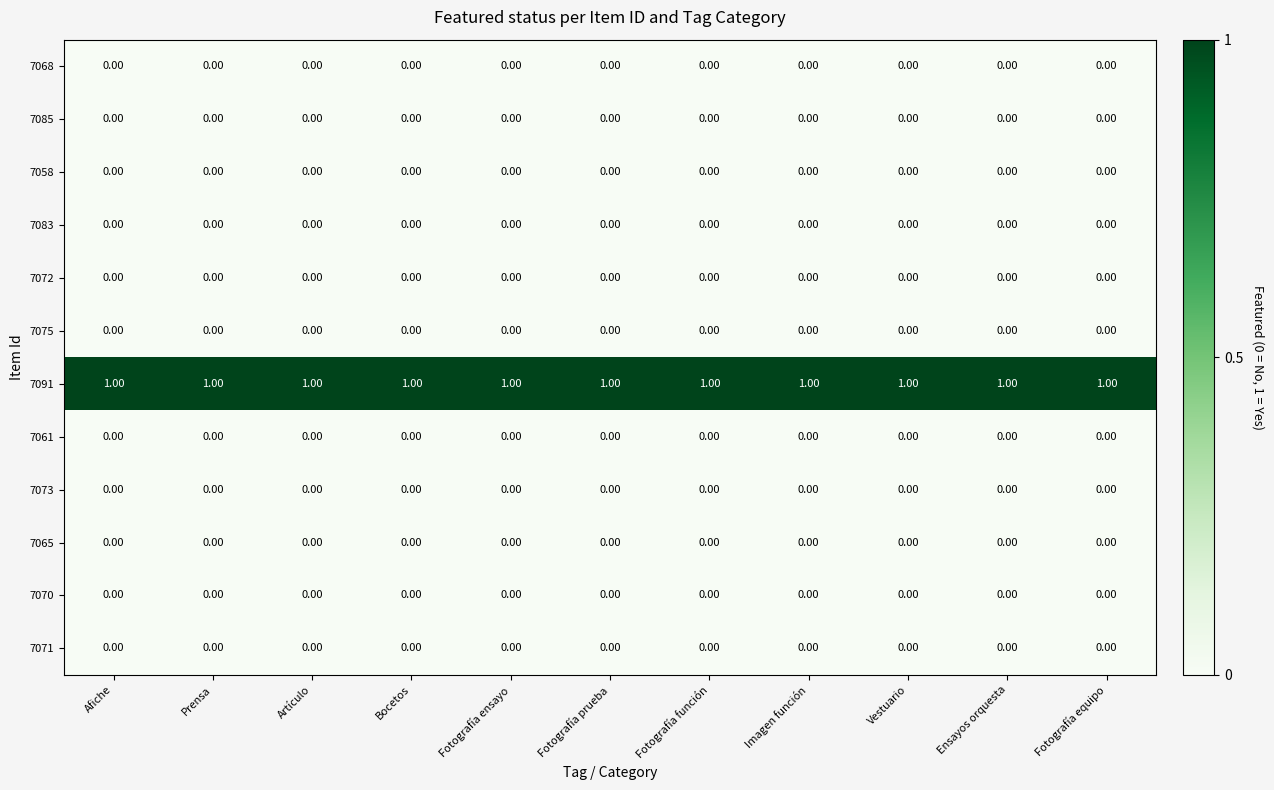

Which series has the largest total across all categories?

7091